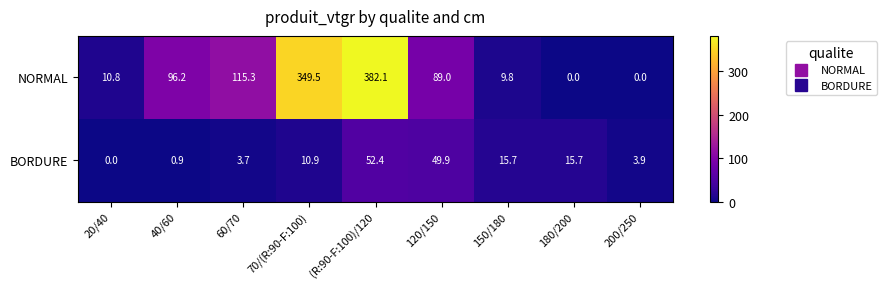

The value of NORMAL at 120/150 is 89.0. True or false?

True